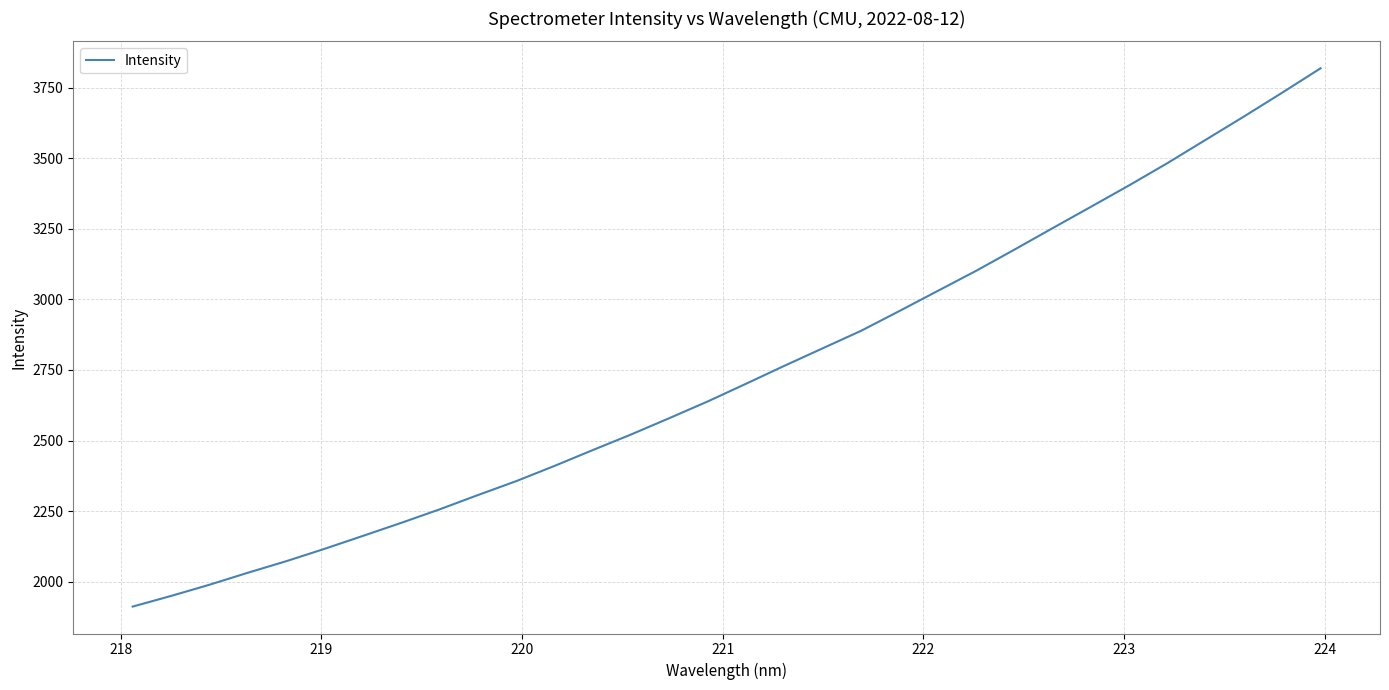

What is the sum of all values?

87660.2